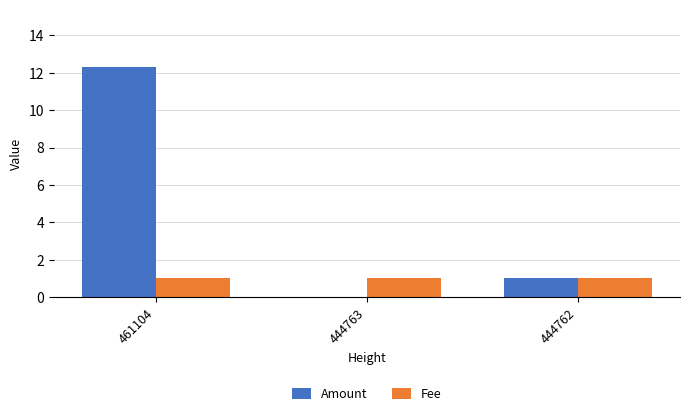

Between 444763 and 444762, which series saw the biggest shift?

Amount